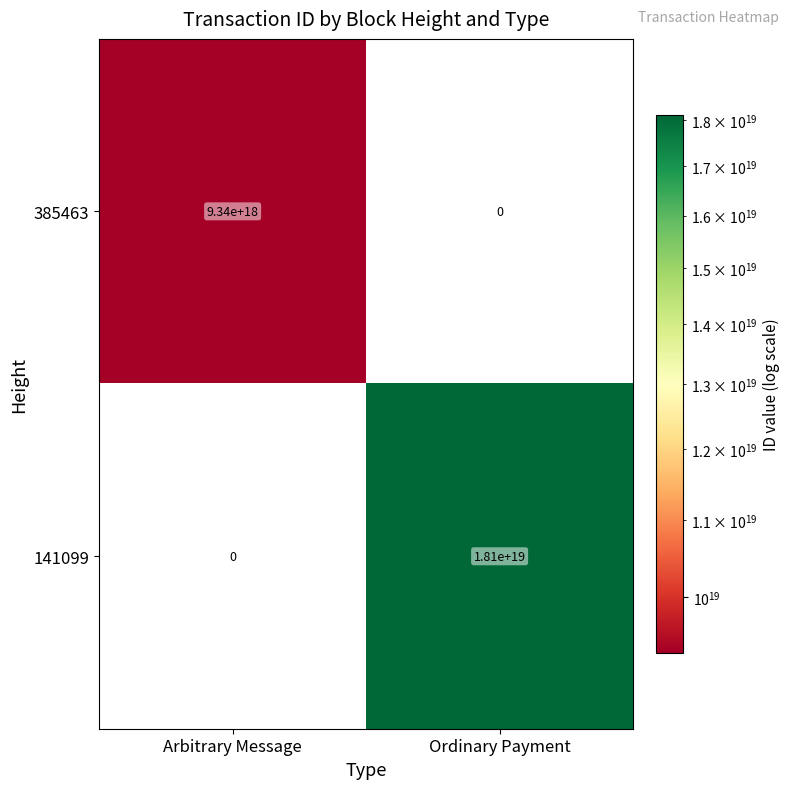

True or false: 141099 has a value of 0 at Arbitrary Message.

True